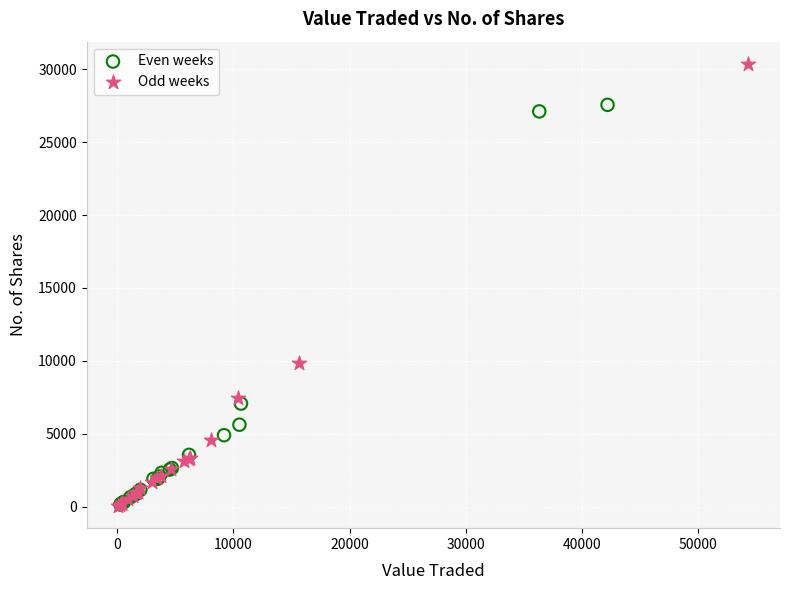

Which series has the widest spread of Y values?

Odd weeks